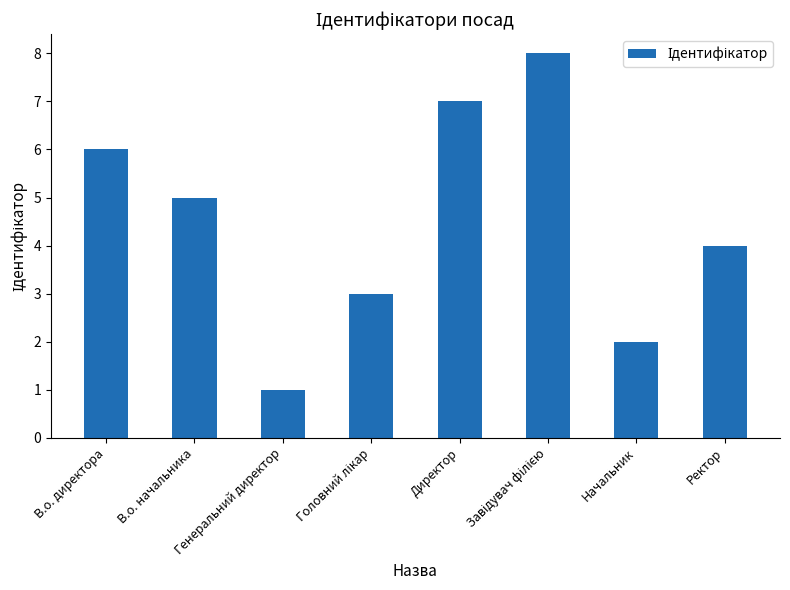

Count the values in the range 3 to 7.

5